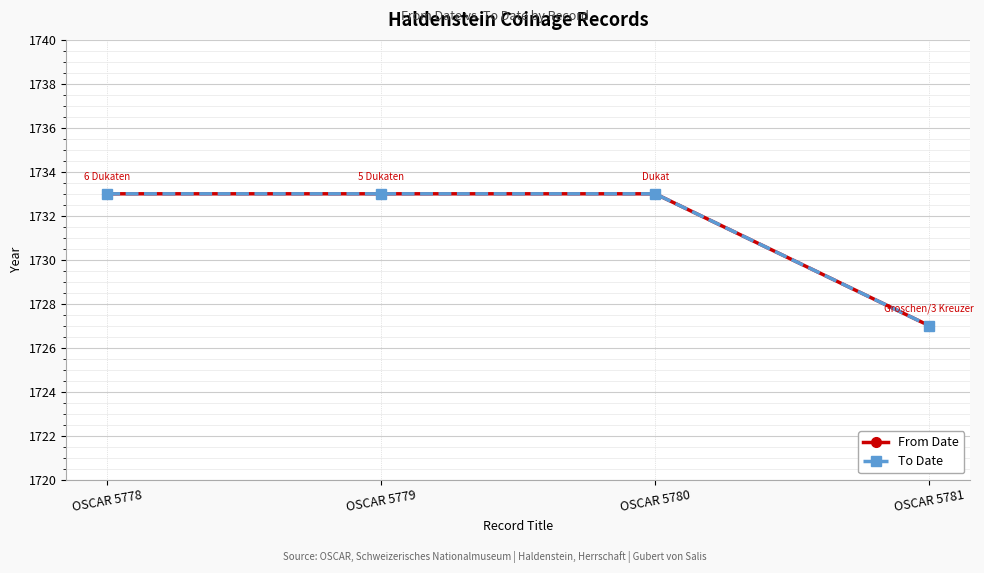

Which series has the largest total across all categories?

From Date